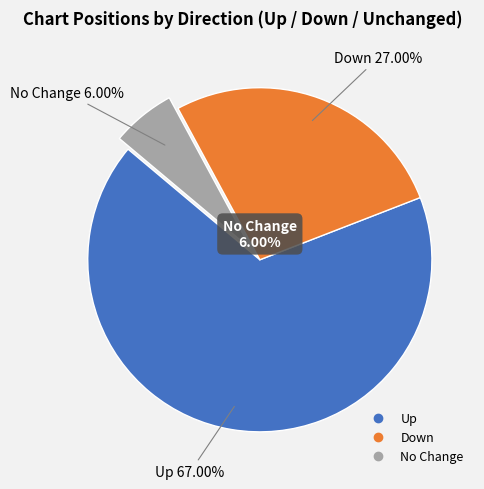

Between - and up, which is larger?

up